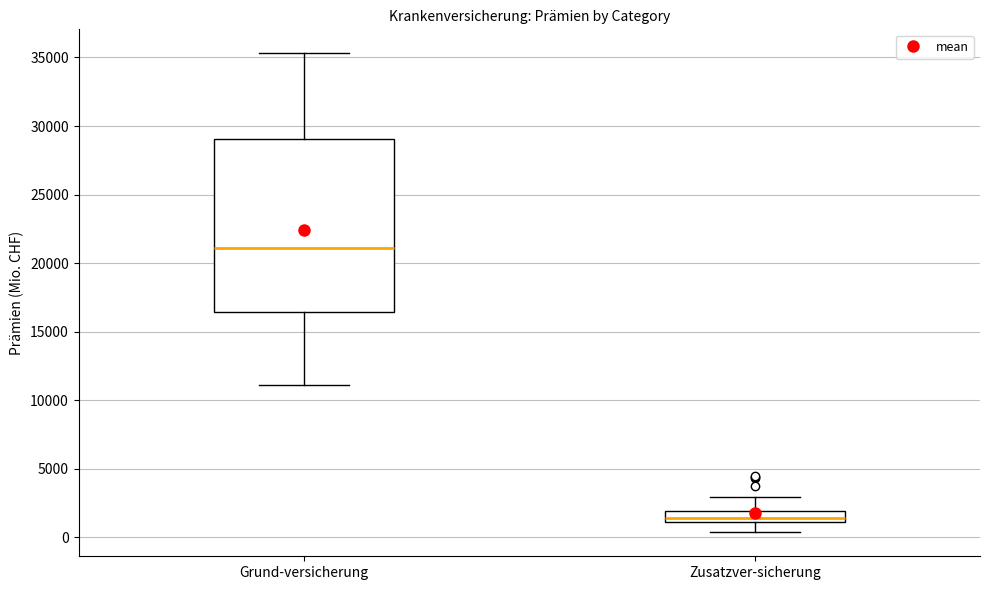

Comparing the boxes themselves (not the whiskers), which one is the tallest?

Grund-versicherung